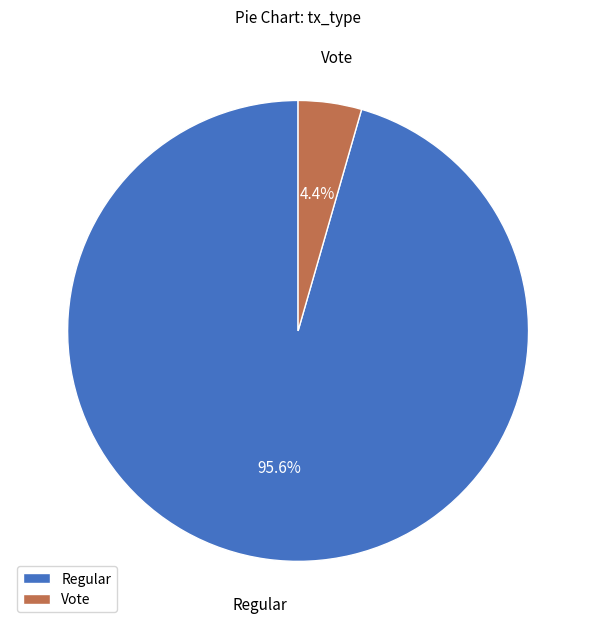

Combined, do Regular and Vote account for over 50%?

Yes